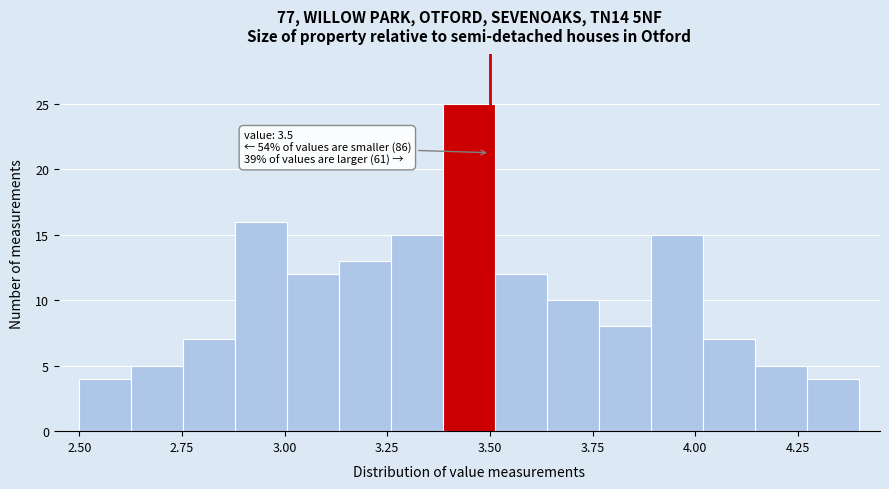

Read against the x-axis, roughly where is the centre of the tallest bar?

3.45